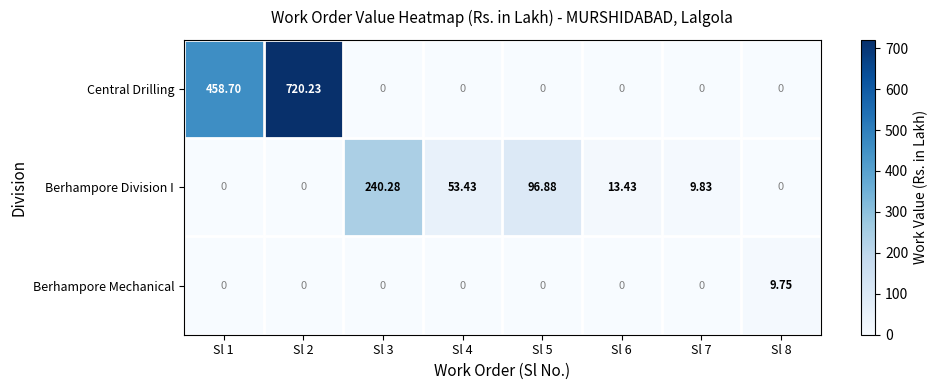

How many series are shown in this chart?

3